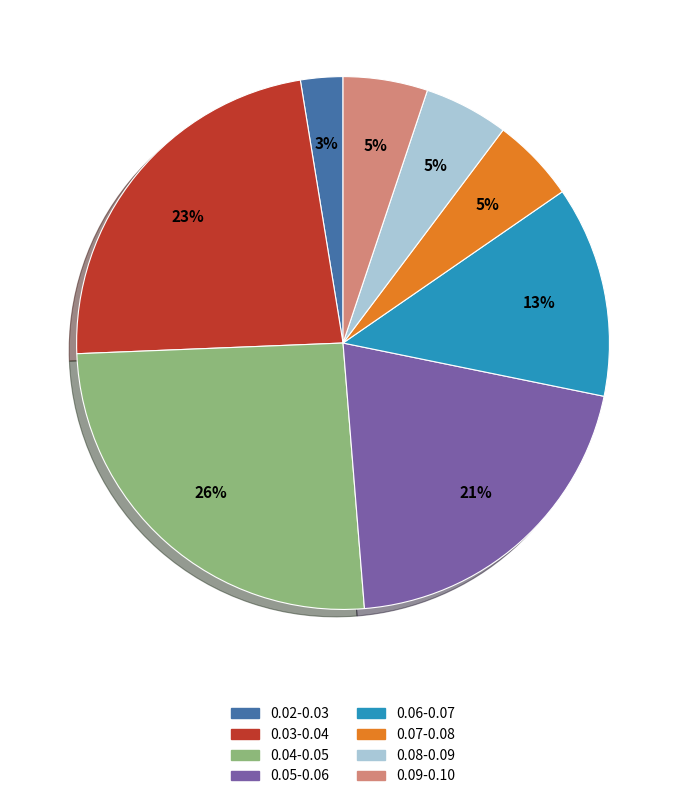

Does any single category account for the majority?

No